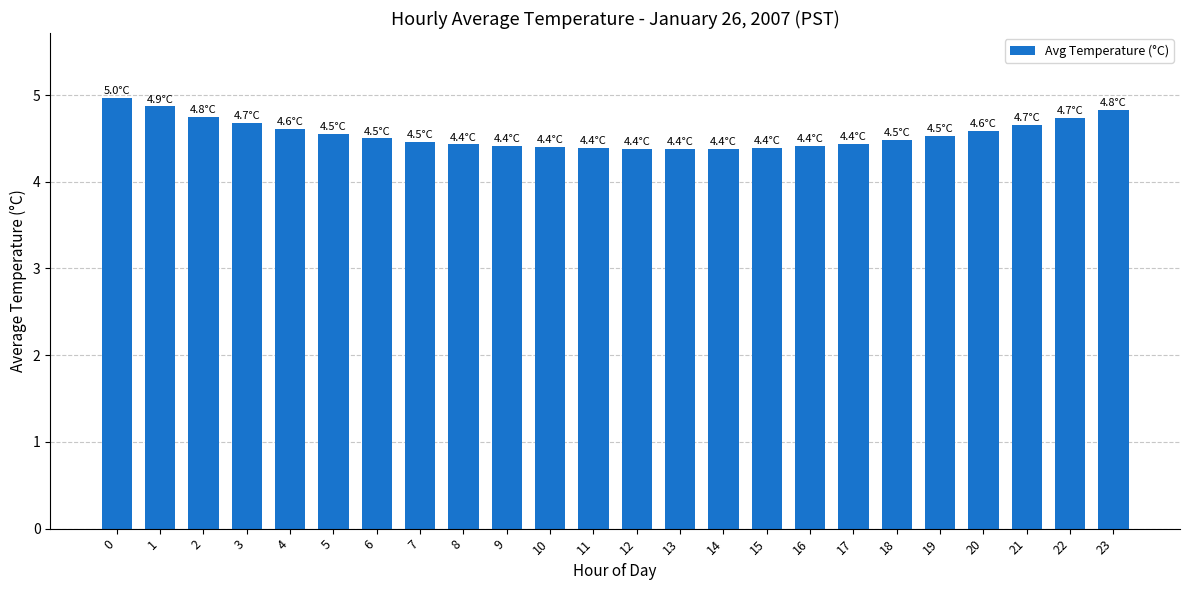

What is the value of the 17th bar from the left?

4.4